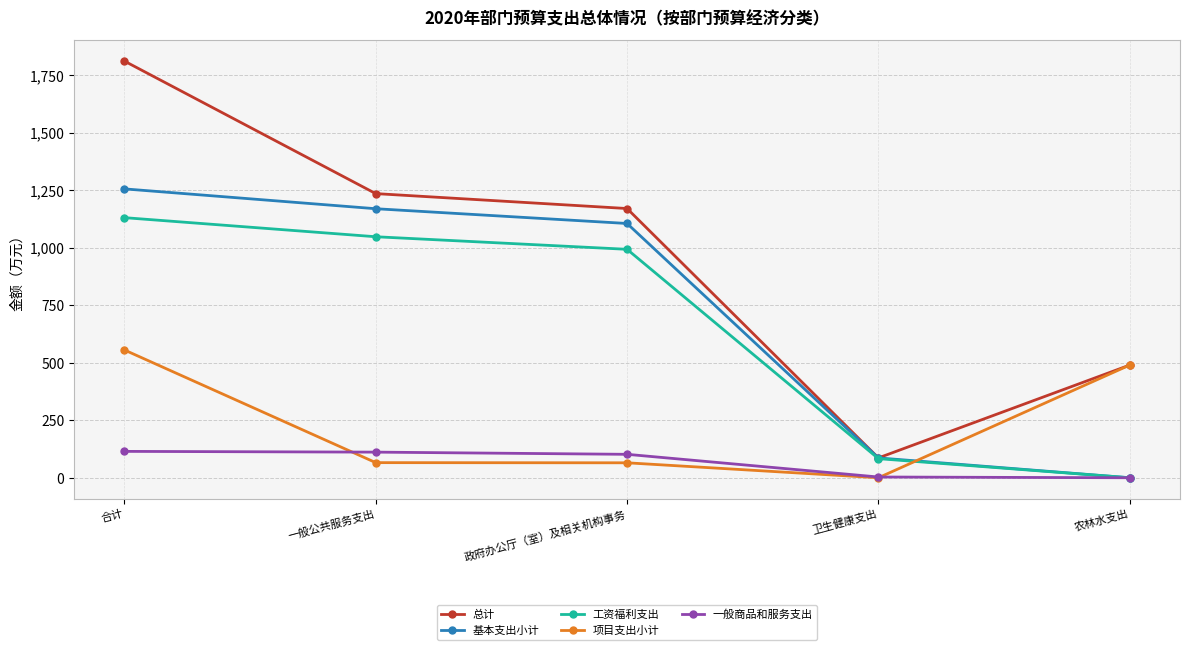

How many values in the 基本支出小计 series are below 1105?

2